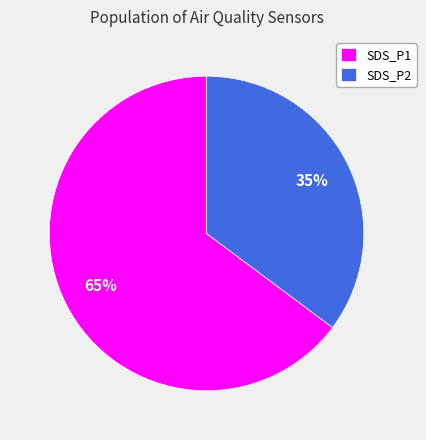

How many segments does this pie chart have?

2